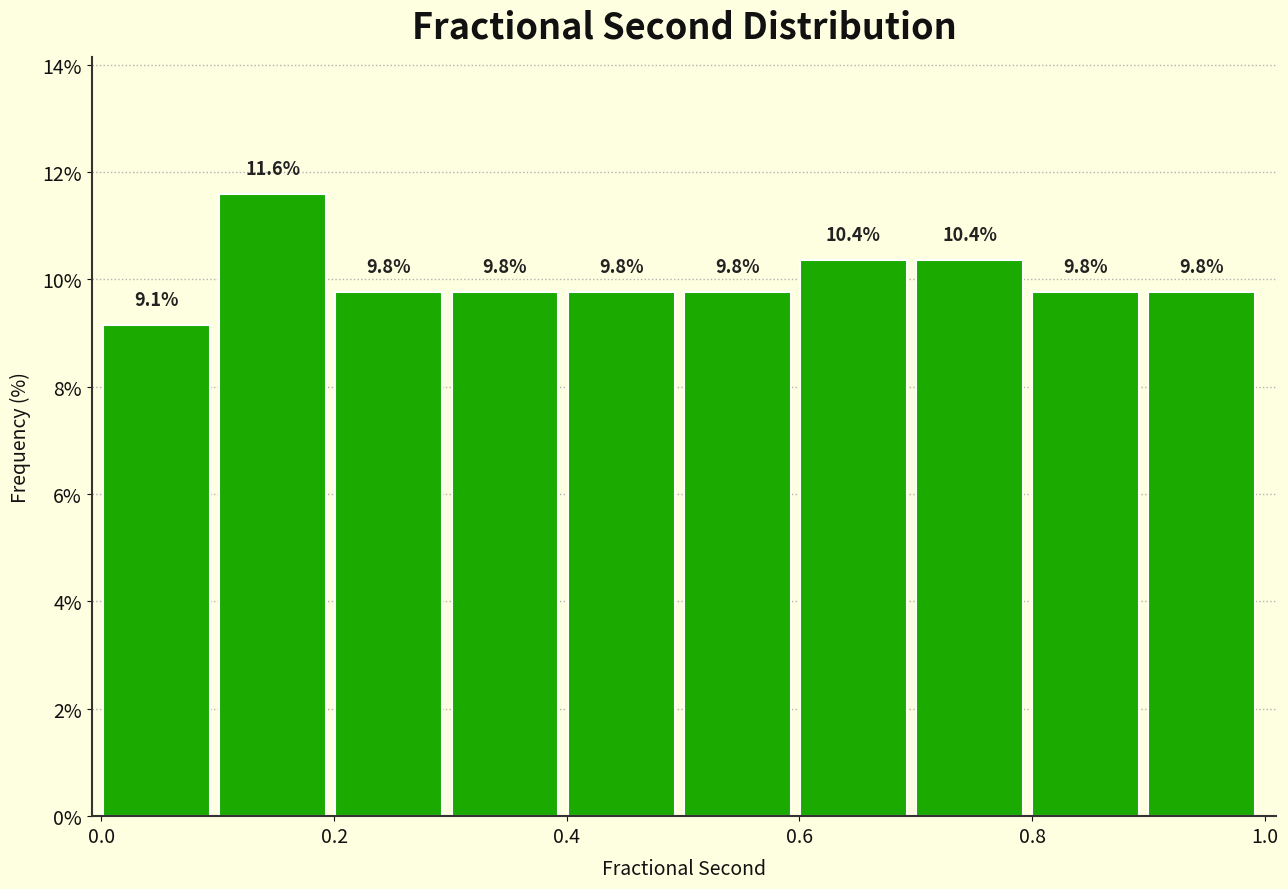

Reading left to right, list every bar in this chart as the range it spans on the x-axis followed by its height. The bar edges are not printed on the chart, so give them approximately, as read against the axis.

0.0 to 0.1: 9.1
0.1 to 0.2: 11.6
0.2 to 0.3: 9.8
0.3 to 0.4: 9.8
0.4 to 0.5: 9.8
0.5 to 0.6: 9.8
0.6 to 0.7: 10.4
0.7 to 0.8: 10.4
0.8 to 0.9: 9.8
0.9 to 1.0: 9.8